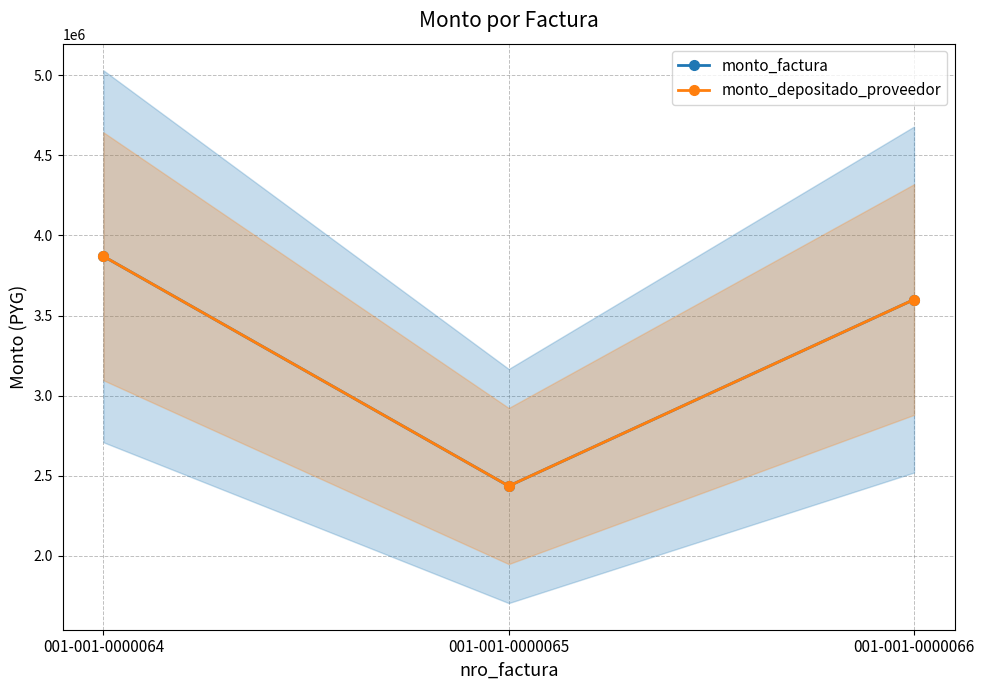

Where does the monto_depositado_proveedor series first go above 3600000?

001-001-0000064